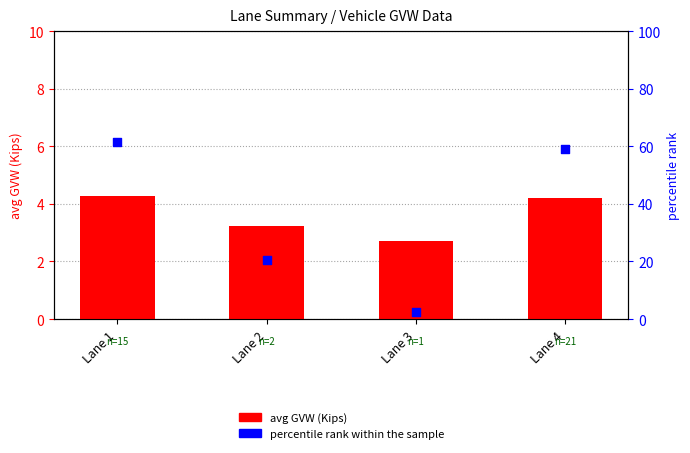

Is the value of percentile rank within the sample at Lane 1 greater than the value of avg GVW (Kips) at Lane 3?

Yes